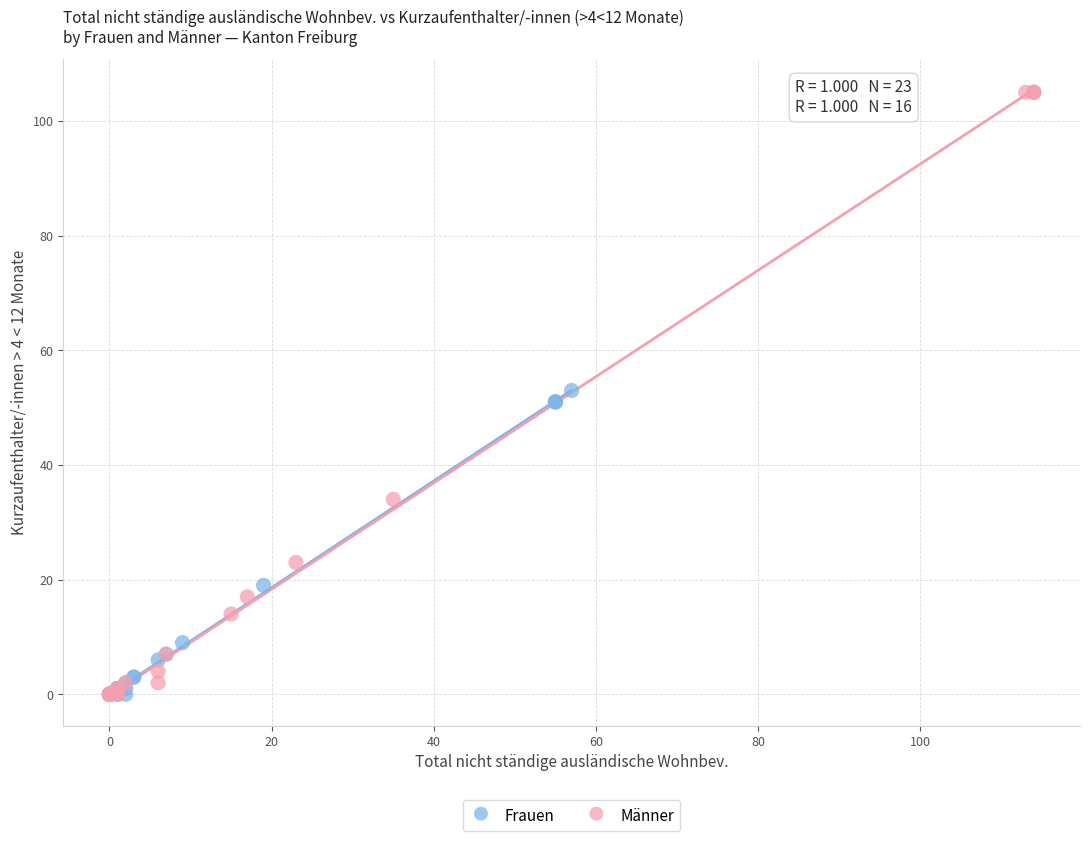

Which series has the widest spread of Y values?

Männer